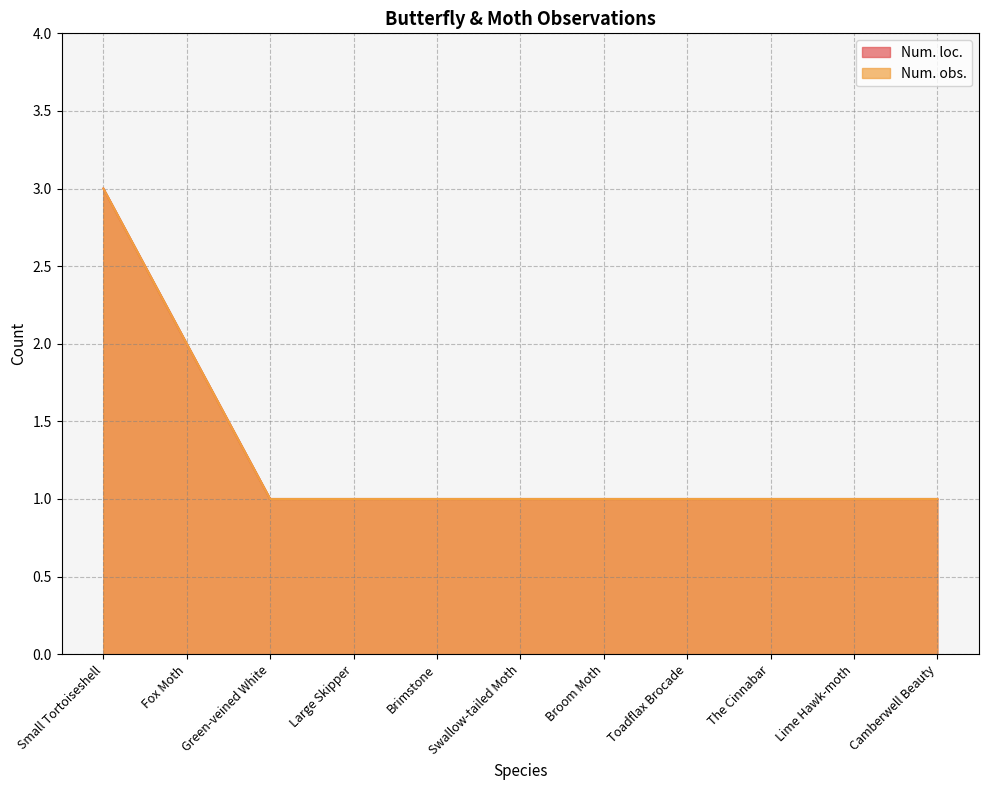

What position from the left is Lime Hawk-moth?

10